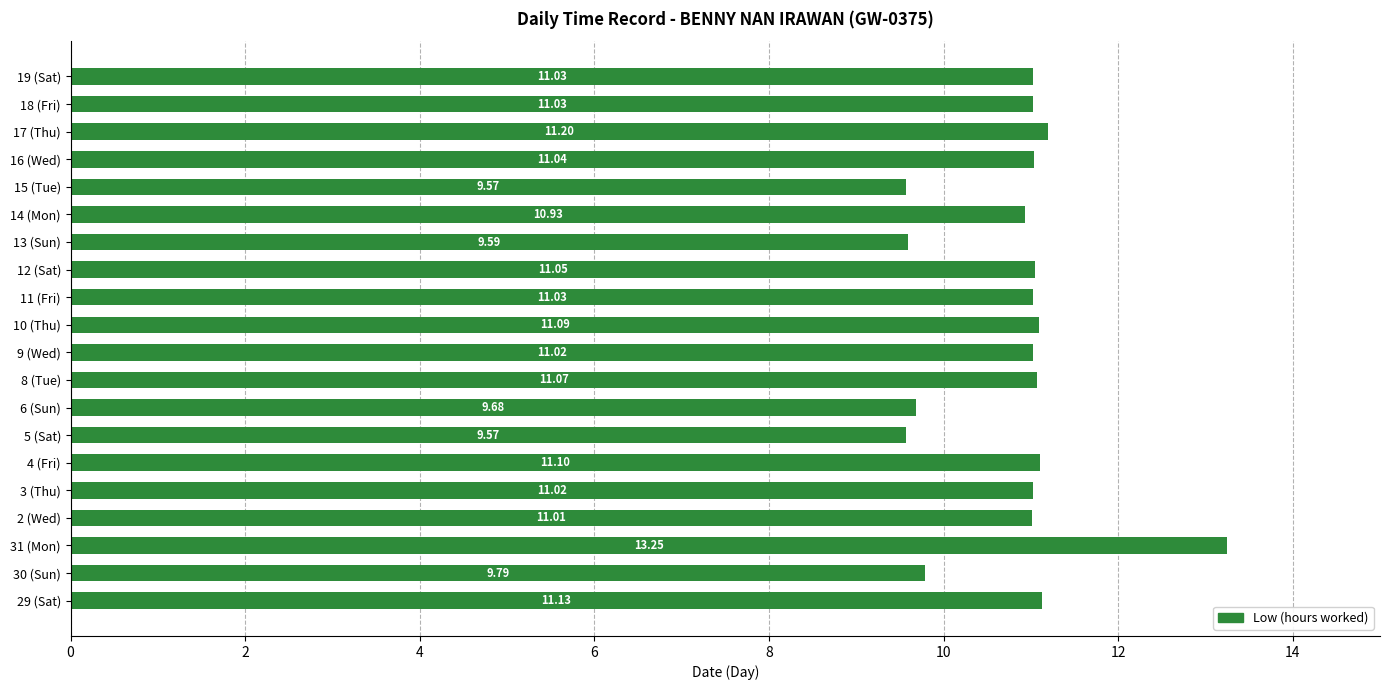

What is the average value?

10.8